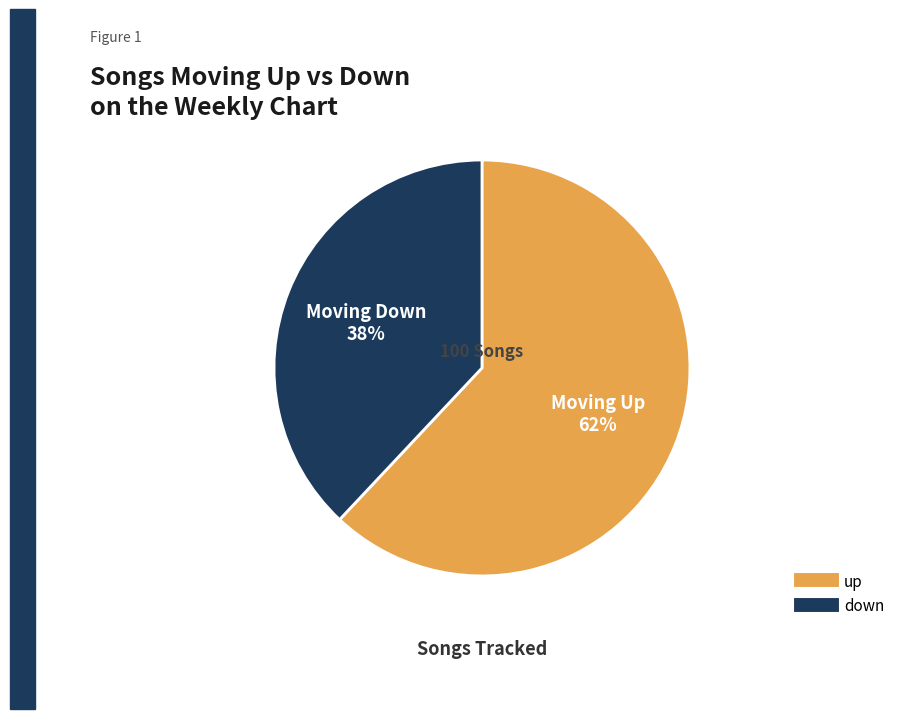

What percentage is the down slice, to the nearest percent?

38%